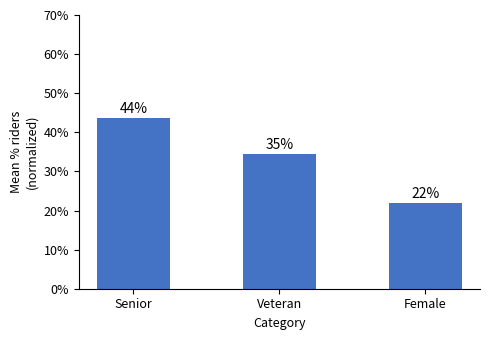

List the labels in order of value, smallest first.

Female, Veteran, Senior